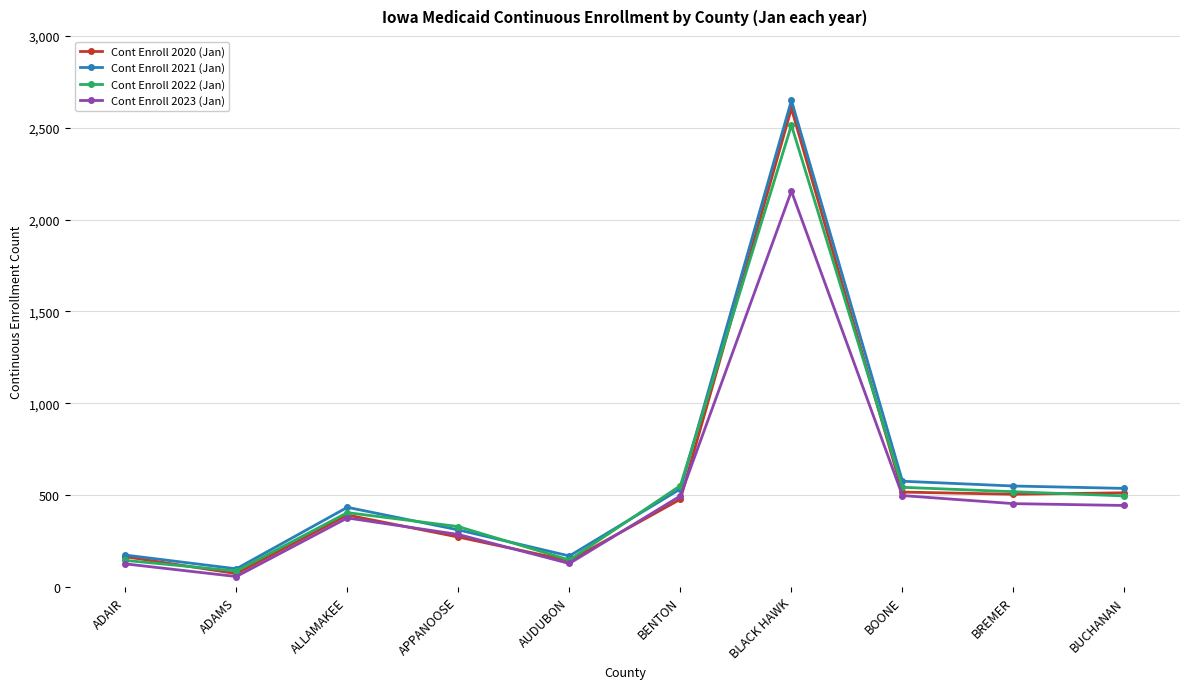

Read the Cont Enroll 2023 (Jan) value at ALLAMAKEE.

375